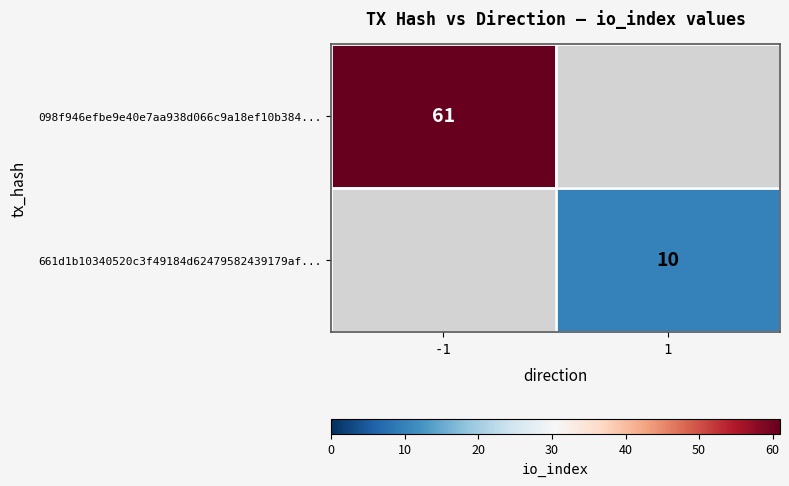

True or false: 661d1b10340520c3f49184d62479582439179af... has a value of 17.4 at 1.

False